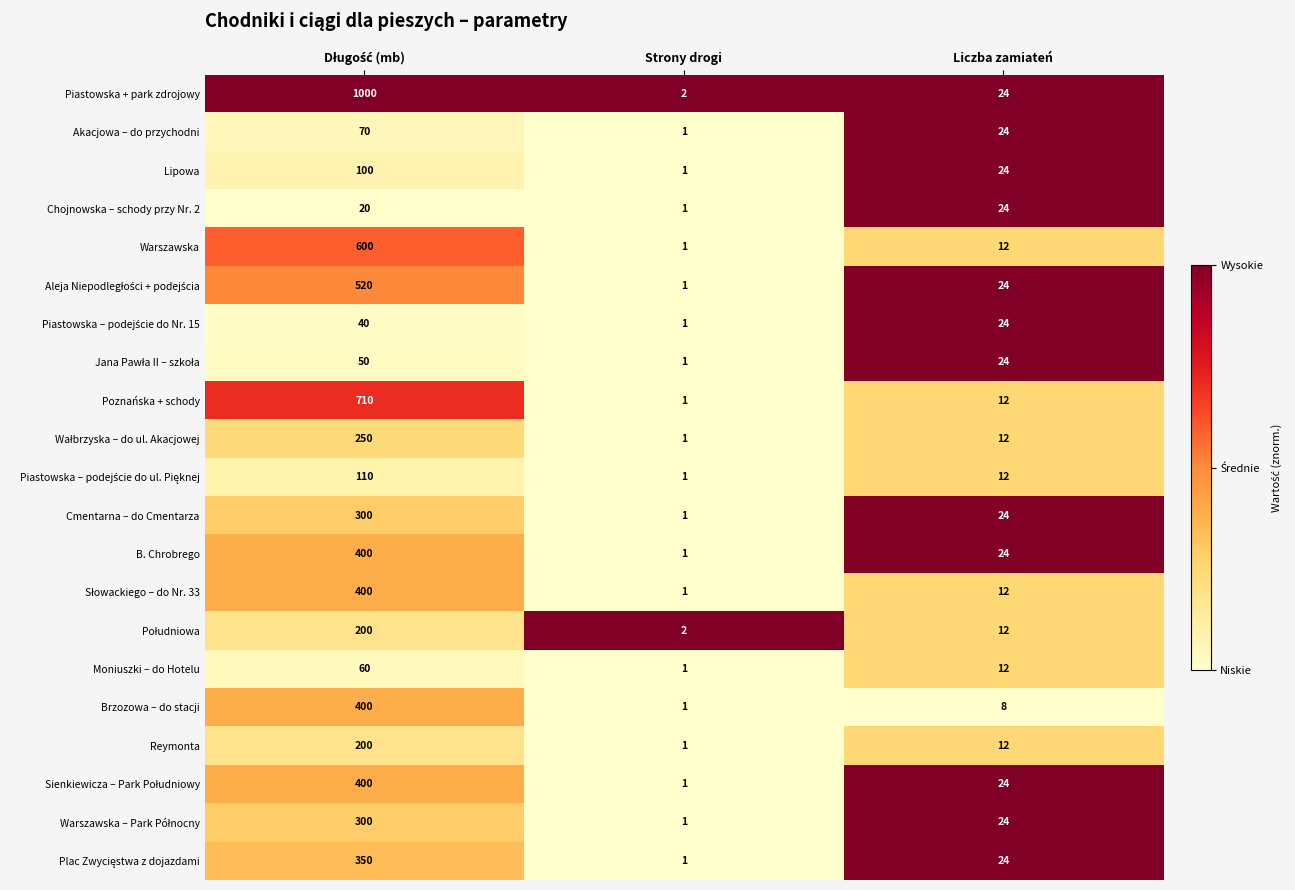

Count the number of data series in this chart.

21